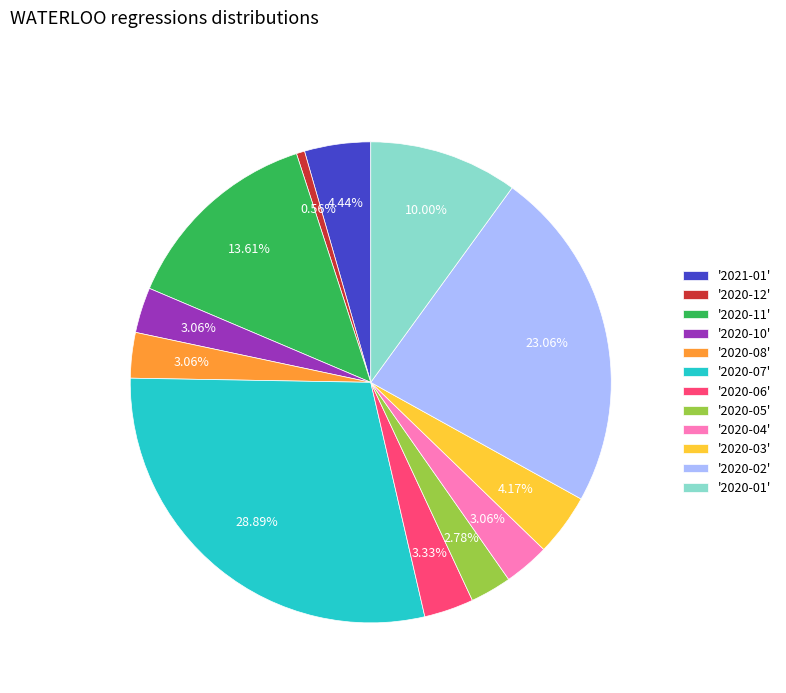

Between '2020-11' and '2020-03', which is larger?

'2020-11'